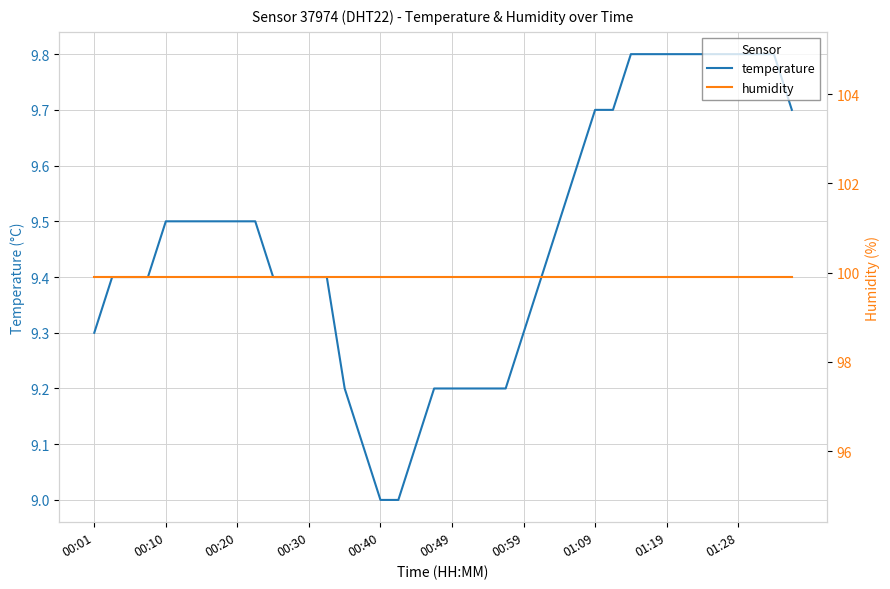

How many lines are shown in the chart?

2